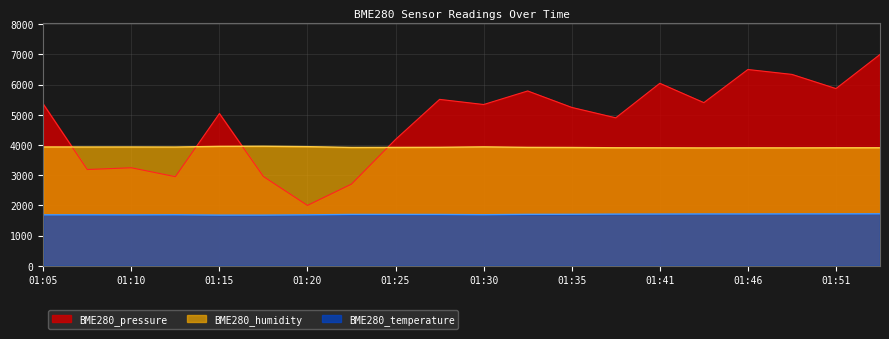

Between 01:41 and 01:48, which series saw the biggest shift?

BME280_pressure